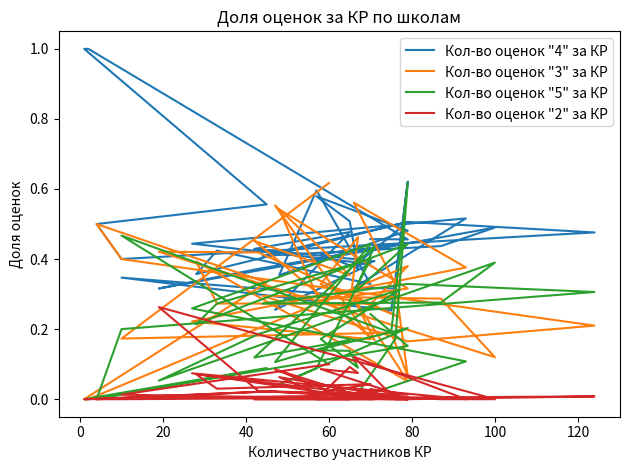

True or false: Кол-во оценок "2" за КР and Кол-во оценок "3" за КР cross at least once.

False